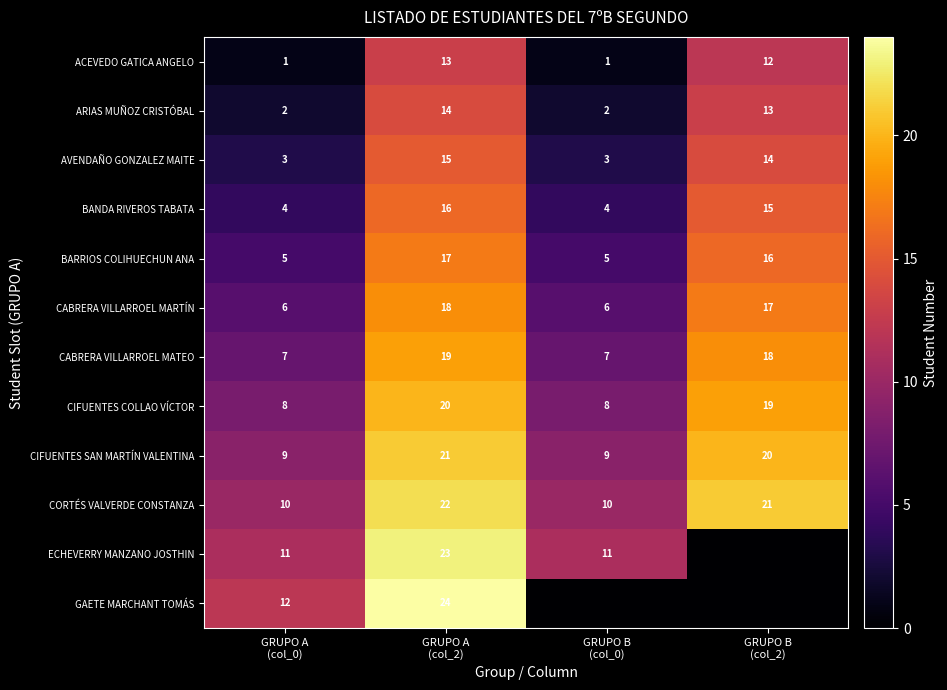

What is the maximum value for CIFUENTES COLLAO VÍCTOR?

20